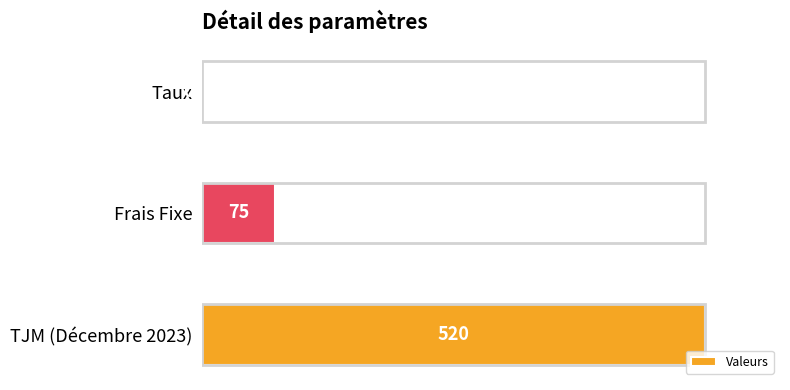

Are the bars horizontal?

Yes